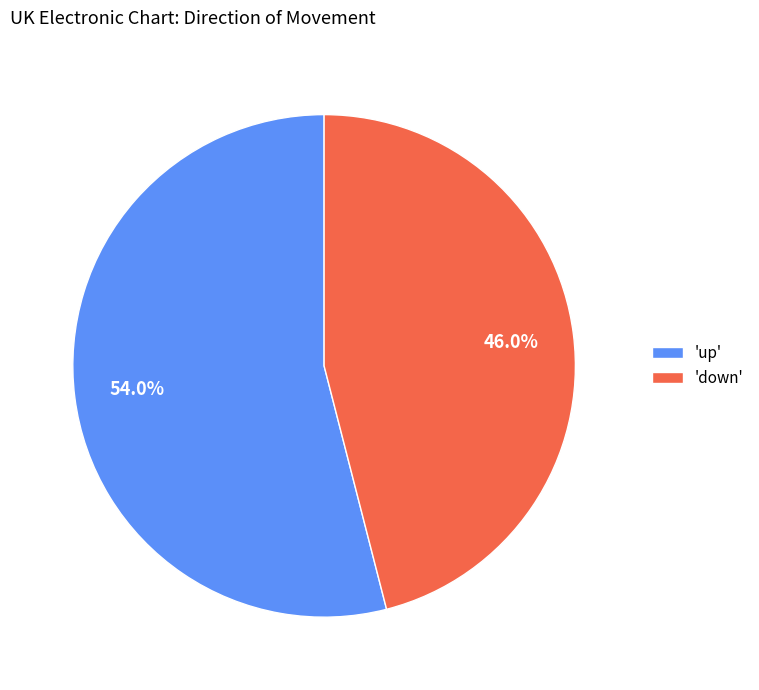

Is there any slice that represents more than half of the pie?

Yes